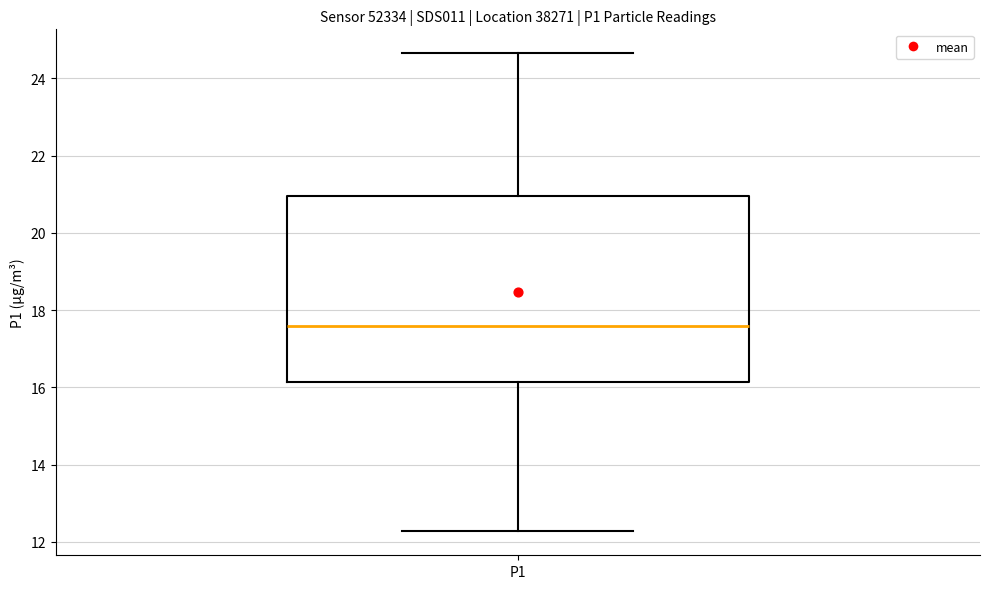

Where does the lower whisker of the box for P1 end on the y-axis? The values are not printed on the chart, so give them approximately, as read against the axis.

12.2